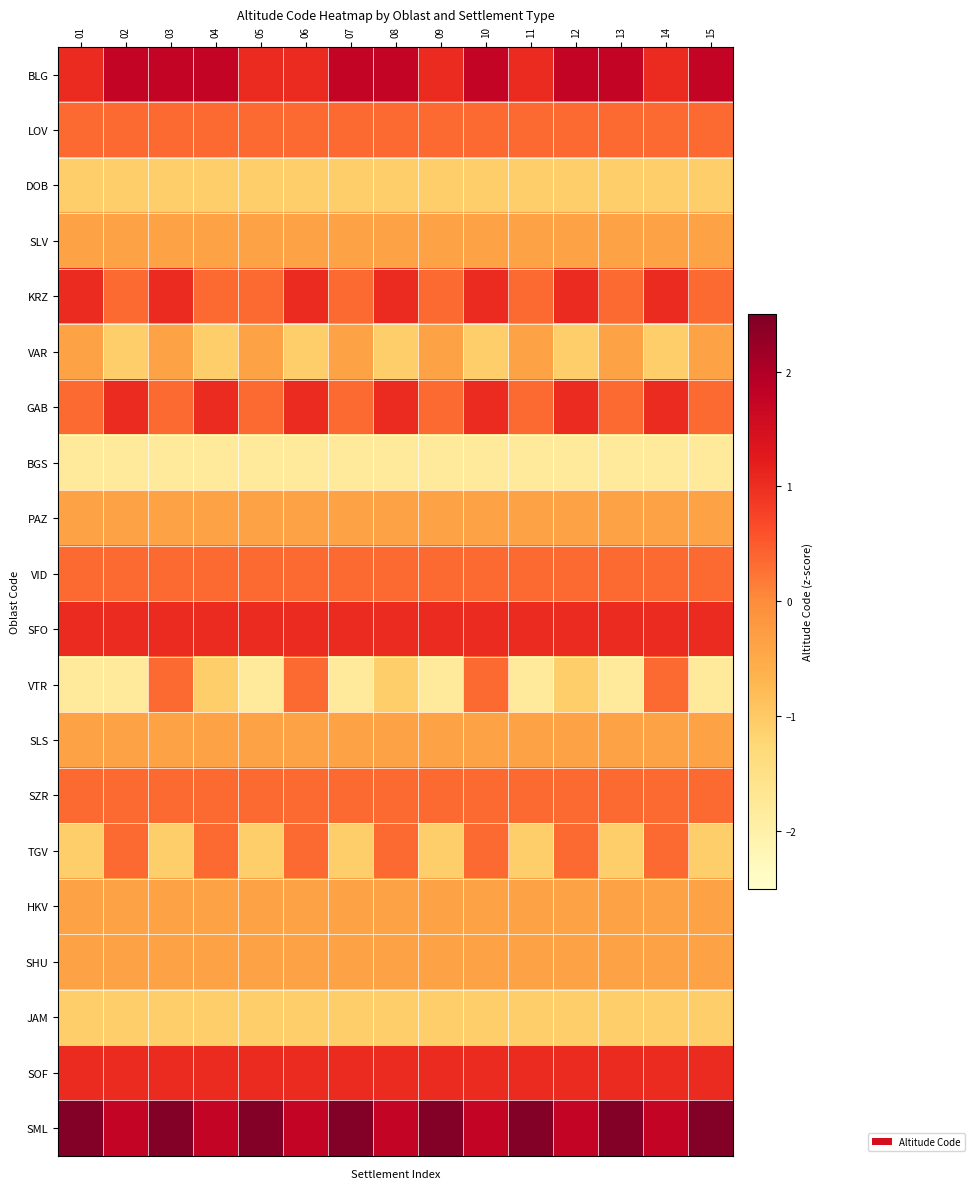

Reading right to left, transcribe all the data shown in this chart.

BLG: 15=1.7	14=1.0	13=1.7	12=1.7	11=1.0	10=1.7	09=1.0	08=1.7	07=1.7	06=1.0	05=1.0	04=1.7	03=1.7	02=1.7	01=1.0
LOV: 15=0.3	14=0.3	13=0.3	12=0.3	11=0.3	10=0.3	09=0.3	08=0.3	07=0.3	06=0.3	05=0.3	04=0.3	03=0.3	02=0.3	01=0.3
DOB: 15=-1.1	14=-1.1	13=-1.1	12=-1.1	11=-1.1	10=-1.1	09=-1.1	08=-1.1	07=-1.1	06=-1.1	05=-1.1	04=-1.1	03=-1.1	02=-1.1	01=-1.1
SLV: 15=-0.4	14=-0.4	13=-0.4	12=-0.4	11=-0.4	10=-0.4	09=-0.4	08=-0.4	07=-0.4	06=-0.4	05=-0.4	04=-0.4	03=-0.4	02=-0.4	01=-0.4
KRZ: 15=0.3	14=1.0	13=0.3	12=1.0	11=0.3	10=1.0	09=0.3	08=1.0	07=0.3	06=1.0	05=0.3	04=0.3	03=1.0	02=0.3	01=1.0
VAR: 15=-0.4	14=-1.1	13=-0.4	12=-1.1	11=-0.4	10=-1.1	09=-0.4	08=-1.1	07=-0.4	06=-1.1	05=-0.4	04=-1.1	03=-0.4	02=-1.1	01=-0.4
GAB: 15=0.3	14=1.0	13=0.3	12=1.0	11=0.3	10=1.0	09=0.3	08=1.0	07=0.3	06=1.0	05=0.3	04=1.0	03=0.3	02=1.0	01=0.3
BGS: 15=-1.8	14=-1.8	13=-1.8	12=-1.8	11=-1.8	10=-1.8	09=-1.8	08=-1.8	07=-1.8	06=-1.8	05=-1.8	04=-1.8	03=-1.8	02=-1.8	01=-1.8
PAZ: 15=-0.4	14=-0.4	13=-0.4	12=-0.4	11=-0.4	10=-0.4	09=-0.4	08=-0.4	07=-0.4	06=-0.4	05=-0.4	04=-0.4	03=-0.4	02=-0.4	01=-0.4
VID: 15=0.3	14=0.3	13=0.3	12=0.3	11=0.3	10=0.3	09=0.3	08=0.3	07=0.3	06=0.3	05=0.3	04=0.3	03=0.3	02=0.3	01=0.3
SFO: 15=1.0	14=1.0	13=1.0	12=1.0	11=1.0	10=1.0	09=1.0	08=1.0	07=1.0	06=1.0	05=1.0	04=1.0	03=1.0	02=1.0	01=1.0
VTR: 15=-1.8	14=0.3	13=-1.8	12=-1.1	11=-1.8	10=0.3	09=-1.8	08=-1.1	07=-1.8	06=0.3	05=-1.8	04=-1.1	03=0.3	02=-1.8	01=-1.8
SLS: 15=-0.4	14=-0.4	13=-0.4	12=-0.4	11=-0.4	10=-0.4	09=-0.4	08=-0.4	07=-0.4	06=-0.4	05=-0.4	04=-0.4	03=-0.4	02=-0.4	01=-0.4
SZR: 15=0.3	14=0.3	13=0.3	12=0.3	11=0.3	10=0.3	09=0.3	08=0.3	07=0.3	06=0.3	05=0.3	04=0.3	03=0.3	02=0.3	01=0.3
TGV: 15=-1.1	14=0.3	13=-1.1	12=0.3	11=-1.1	10=0.3	09=-1.1	08=0.3	07=-1.1	06=0.3	05=-1.1	04=0.3	03=-1.1	02=0.3	01=-1.1
HKV: 15=-0.4	14=-0.4	13=-0.4	12=-0.4	11=-0.4	10=-0.4	09=-0.4	08=-0.4	07=-0.4	06=-0.4	05=-0.4	04=-0.4	03=-0.4	02=-0.4	01=-0.4
SHU: 15=-0.4	14=-0.4	13=-0.4	12=-0.4	11=-0.4	10=-0.4	09=-0.4	08=-0.4	07=-0.4	06=-0.4	05=-0.4	04=-0.4	03=-0.4	02=-0.4	01=-0.4
JAM: 15=-1.1	14=-1.1	13=-1.1	12=-1.1	11=-1.1	10=-1.1	09=-1.1	08=-1.1	07=-1.1	06=-1.1	05=-1.1	04=-1.1	03=-1.1	02=-1.1	01=-1.1
SOF: 15=1.0	14=1.0	13=1.0	12=1.0	11=1.0	10=1.0	09=1.0	08=1.0	07=1.0	06=1.0	05=1.0	04=1.0	03=1.0	02=1.0	01=1.0
SML: 15=2.5	14=1.7	13=2.5	12=1.7	11=2.5	10=1.7	09=2.5	08=1.7	07=2.5	06=1.7	05=2.5	04=1.7	03=2.5	02=1.7	01=2.5